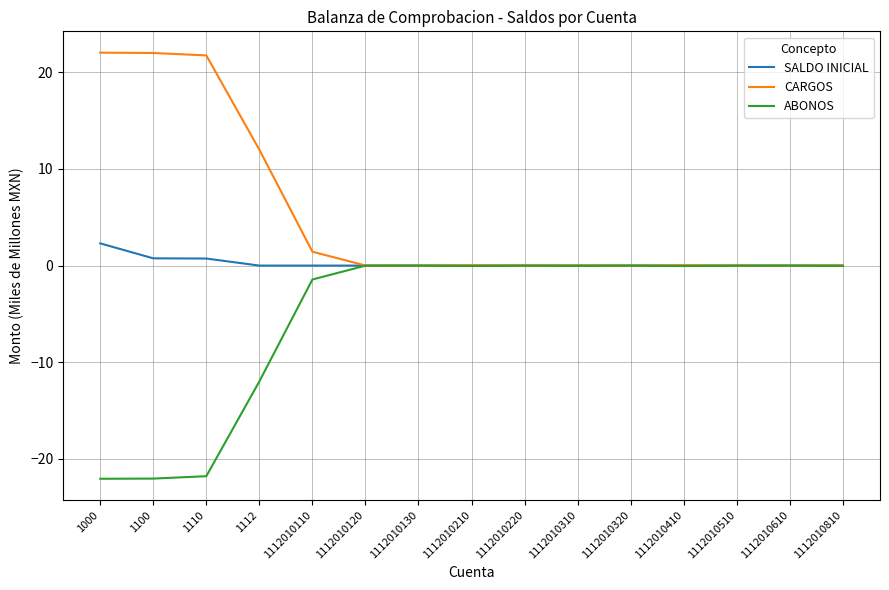

Which category has the highest value in the SALDO INICIAL series?

1000